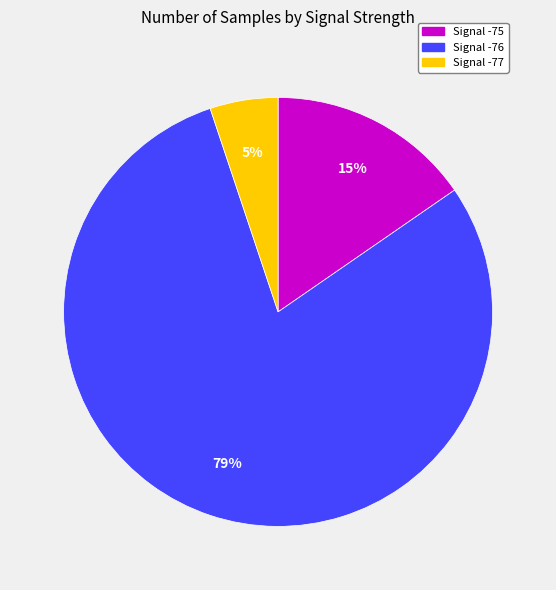

What percentage is the Signal -77 slice, to the nearest percent?

5%